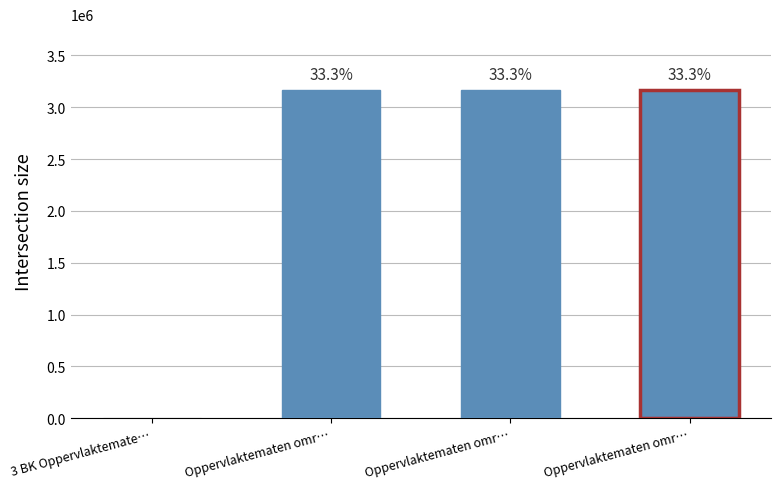

At which label does the data first exceed 3167508?

Oppervlaktematen omr…